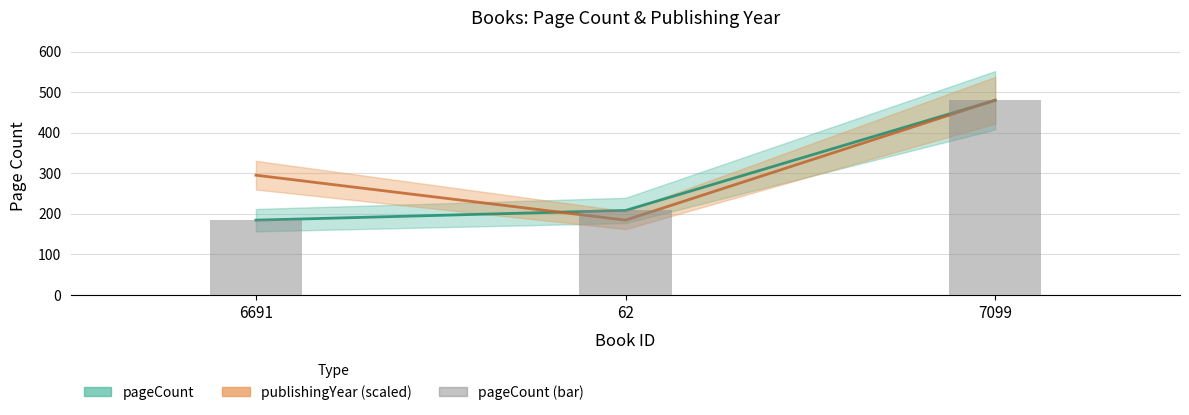

The pageCount series shows 480 at 7099. True or false?

True